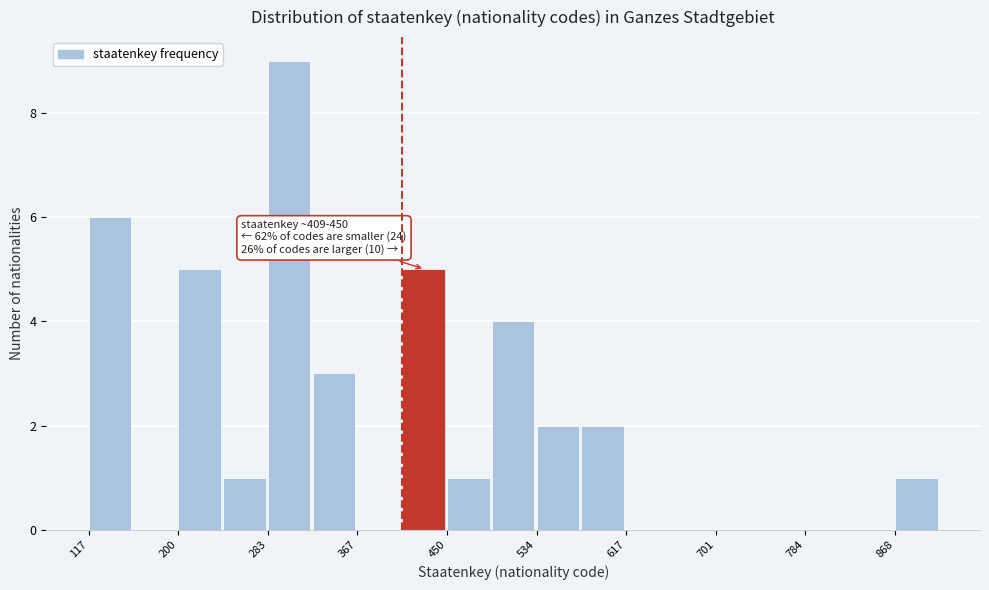

Which range on the x-axis has the tallest bar?

280 to 330